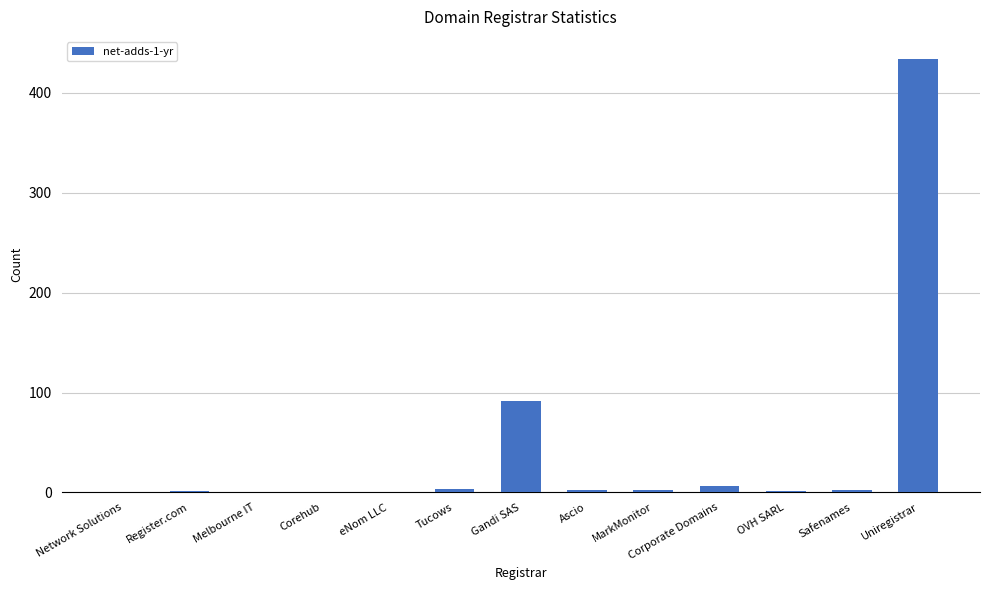

Is it true that the value at Corporate Domains is 7?

True